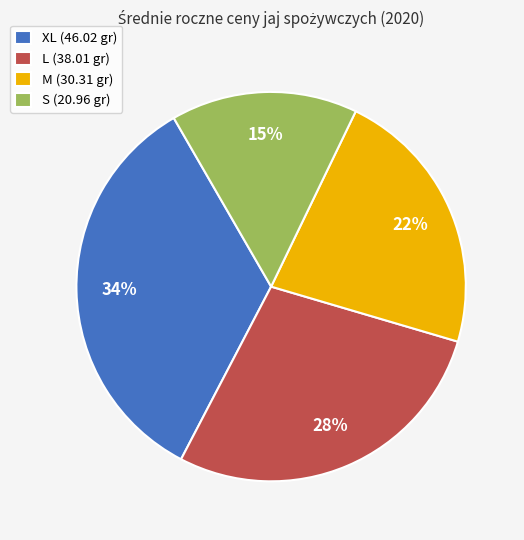

How many slices are in this pie chart?

4